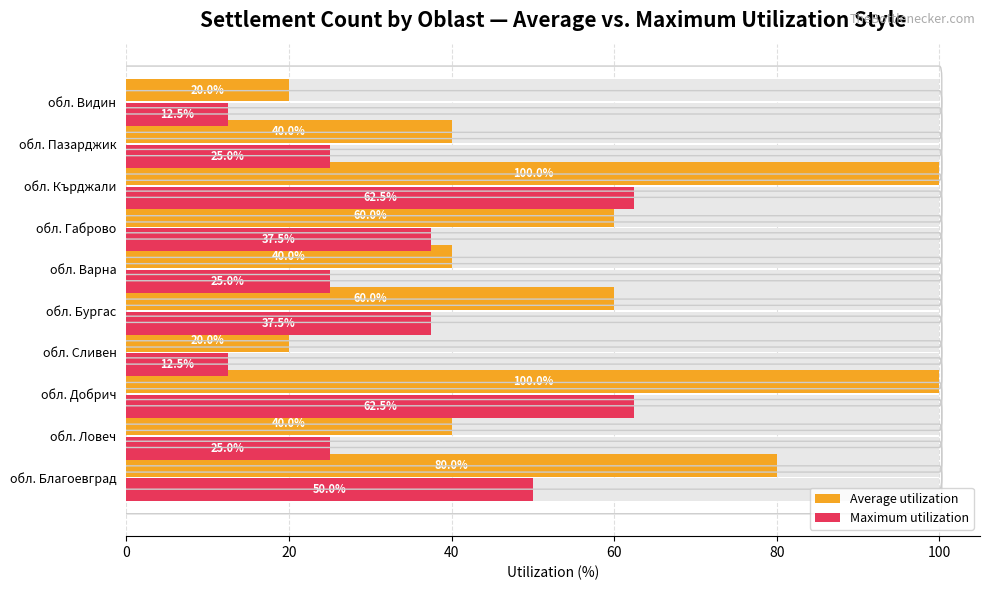

What is the label of the 2nd bar from the left?

обл. Ловеч